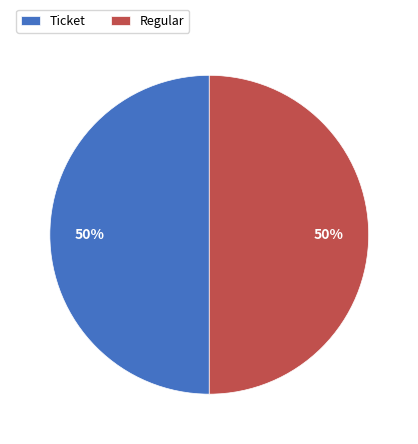

To the nearest percent, what is the average slice percentage?

50%